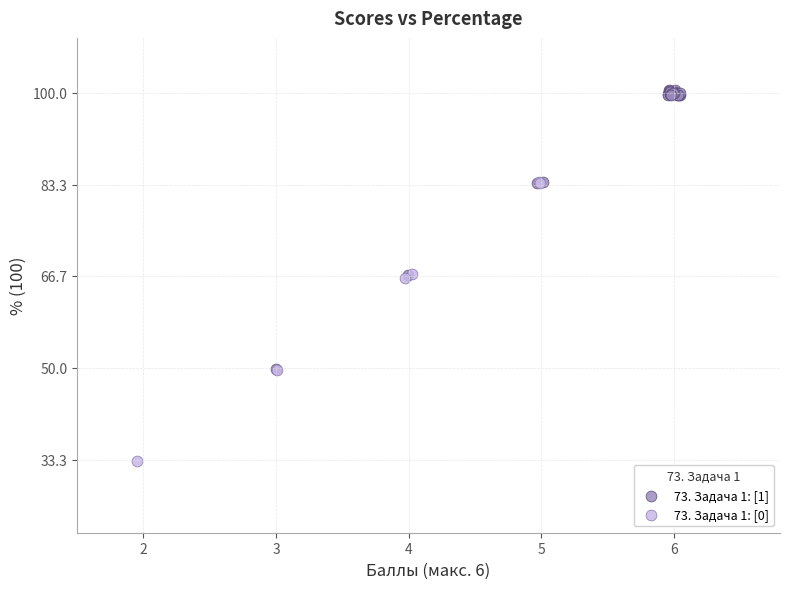

Which series reaches the maximum Y coordinate?

73. Задача 1: [1]